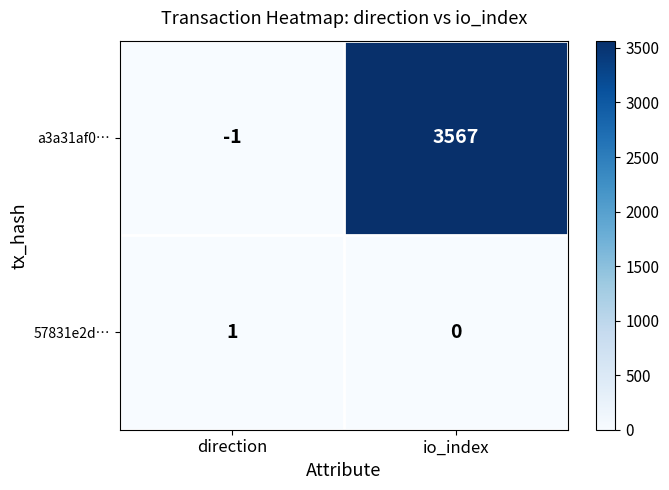

True or false: a3a31af0… has a value of 3567 at io_index.

True